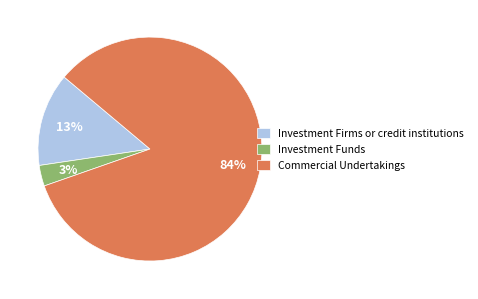

Is it true that Investment Firms or credit institutions is 13% of the pie?

True